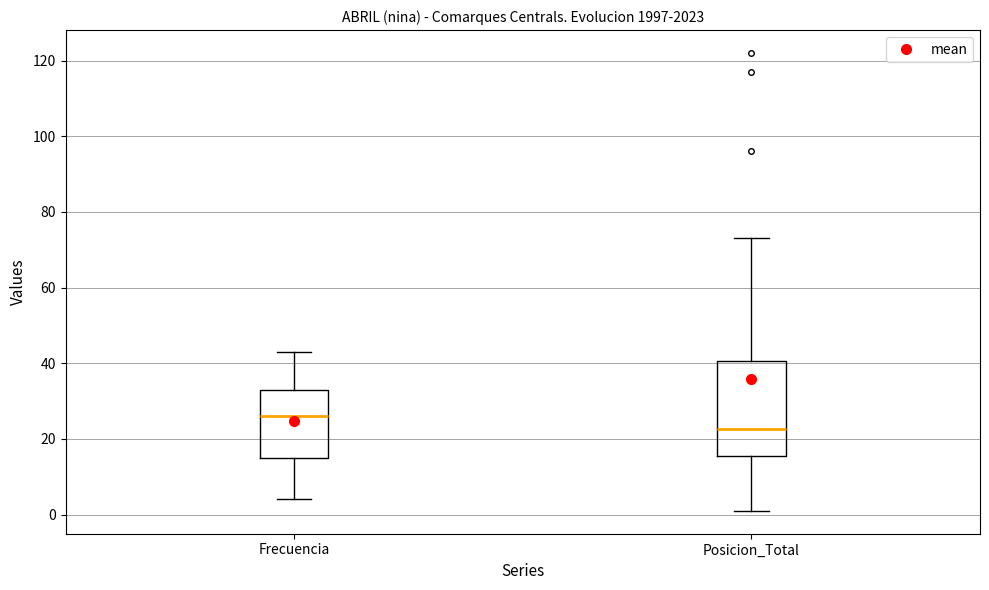

Where is the lower edge of the box for Frecuencia on the y-axis? The values are not printed on the chart, so give them approximately, as read against the axis.

16